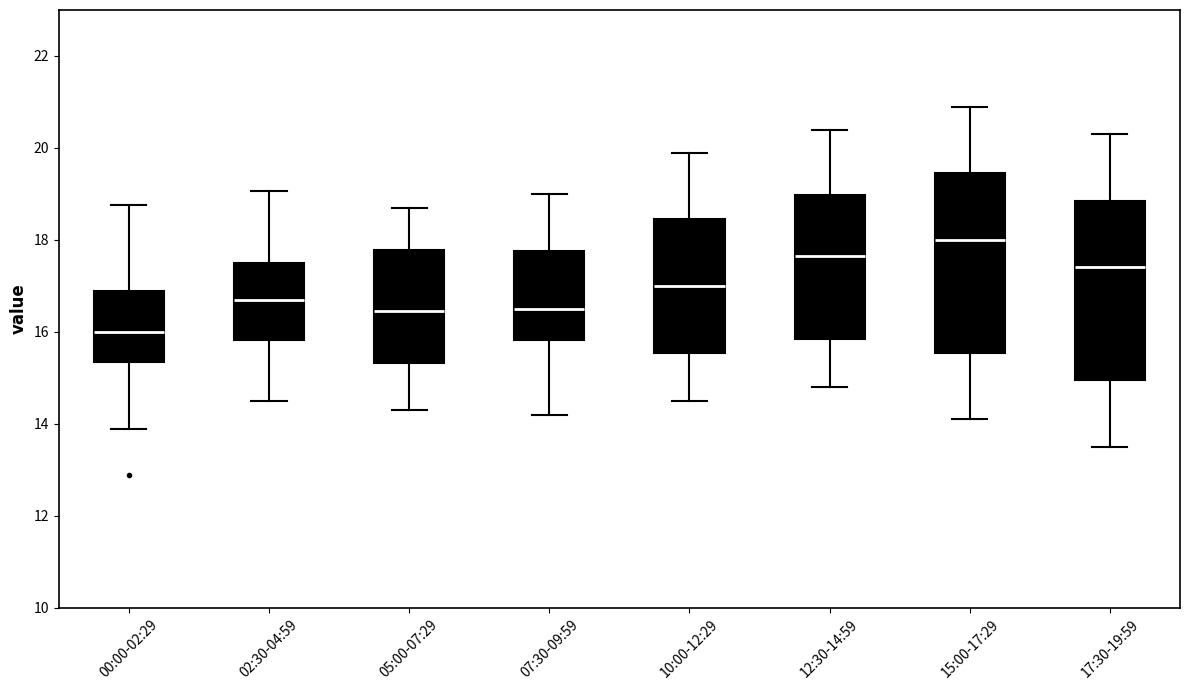

Which box's median line is the highest?

15:00-17:29